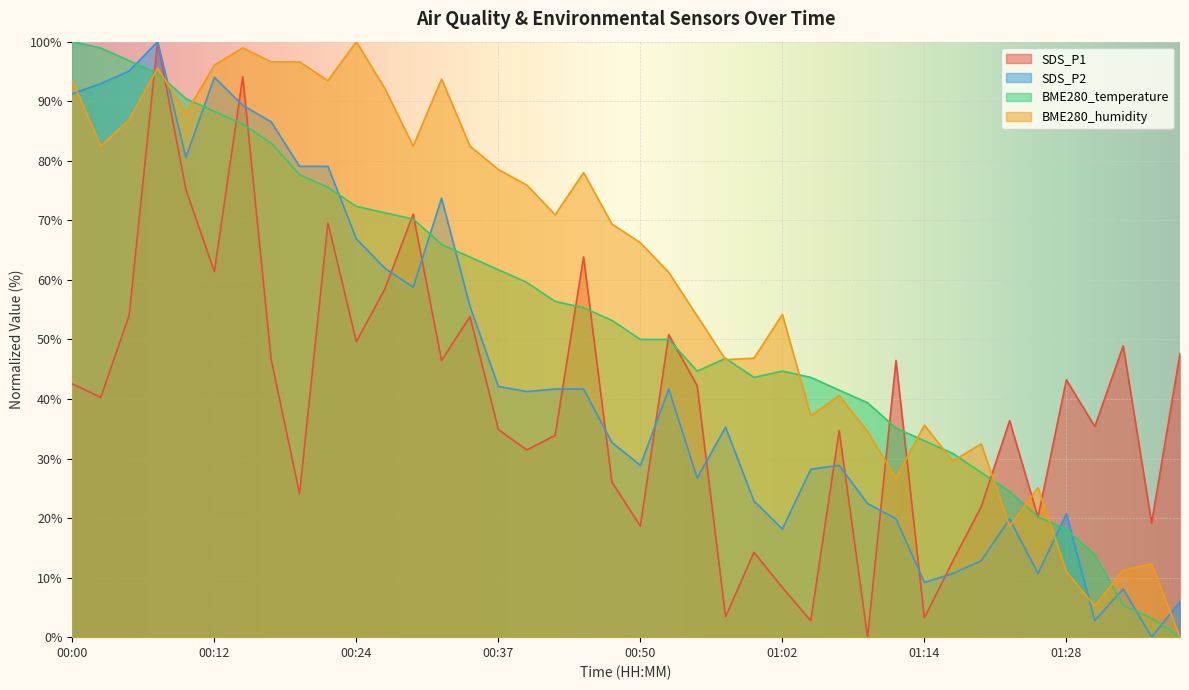

What are all the series names shown in the legend?

SDS_P1, SDS_P2, BME280_temperature, BME280_humidity